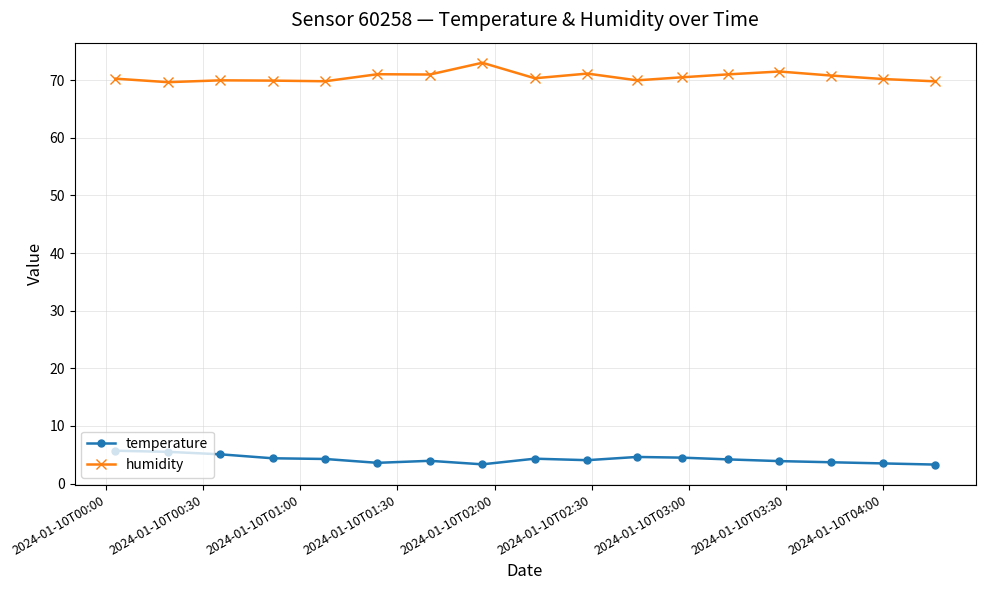

True or false: temperature has more than 1 interior local peaks.

True